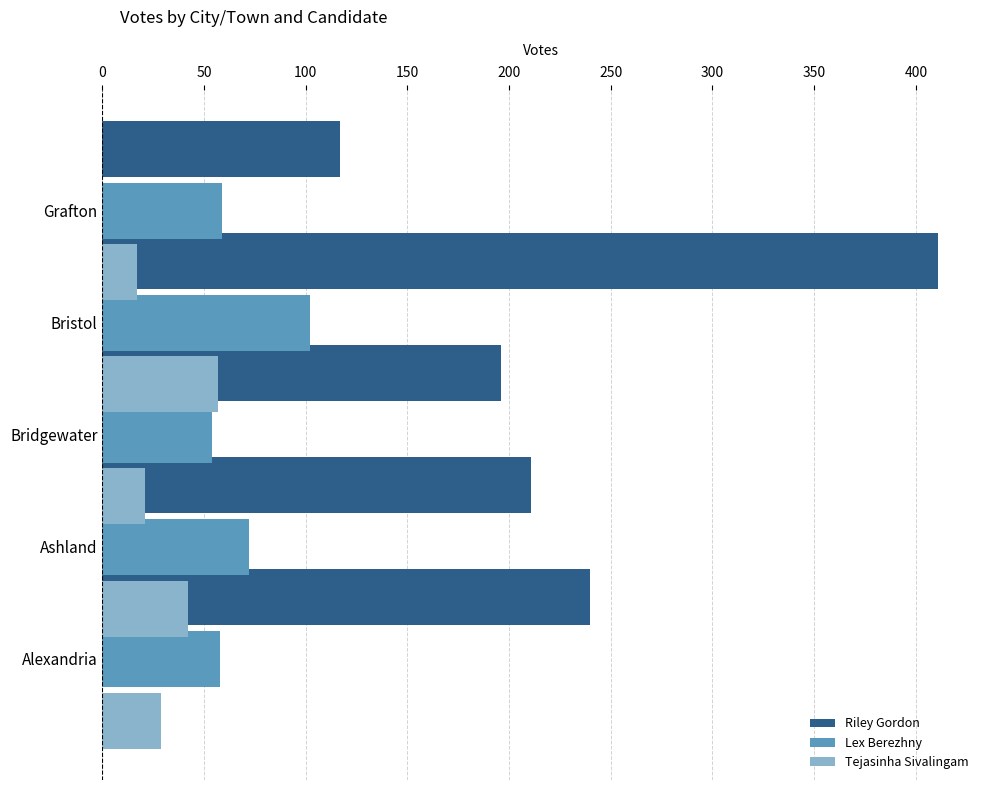

List the series in order of their overall mean, lowest first.

Tejasinha Sivalingam, Lex Berezhny, Riley Gordon